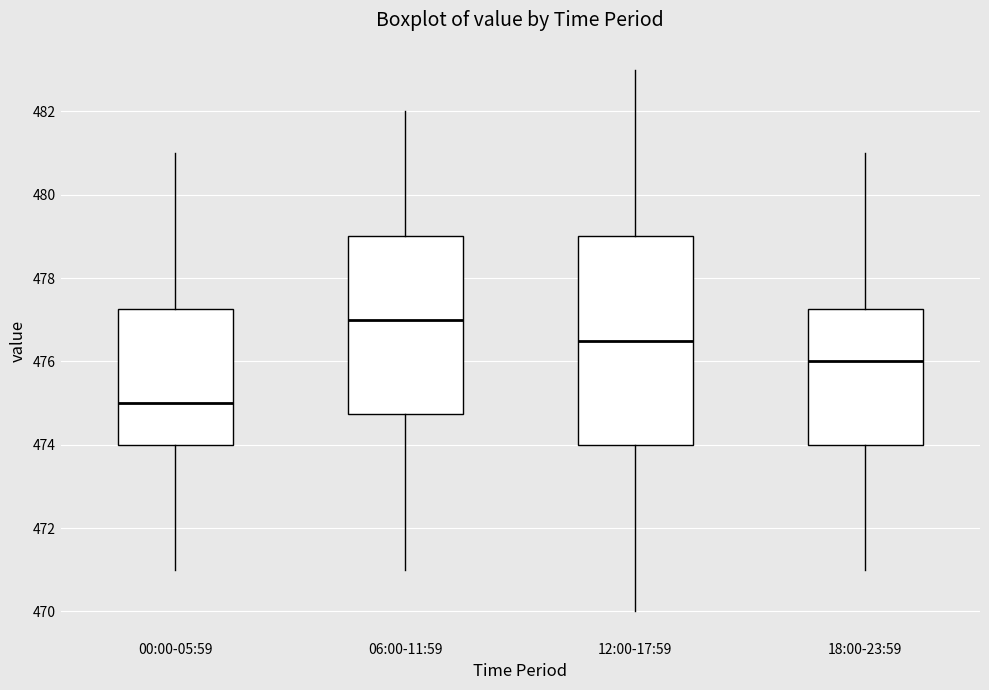

Which box is the tallest, from its lower edge to its upper edge?

12:00-17:59